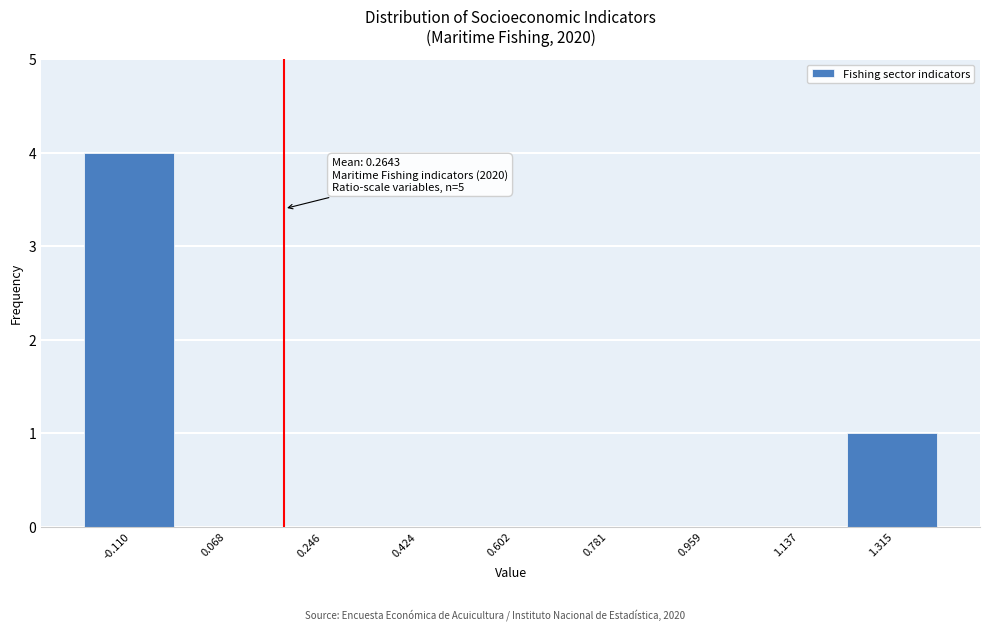

Reading right to left, list all the values displayed in this chart.

1.315=1	1.137=0	0.959=0	0.781=0	0.602=0	0.424=0	0.246=0	0.068=0	-0.110=4